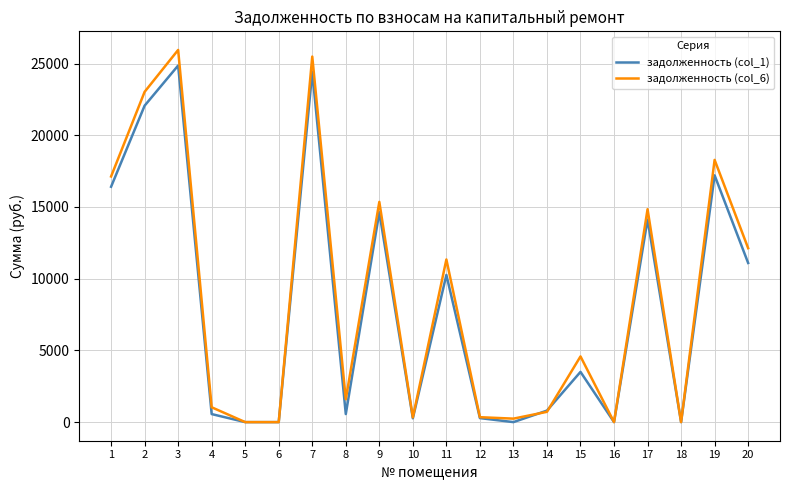

What is the maximum value for задолженность (col_6)?

25951.4